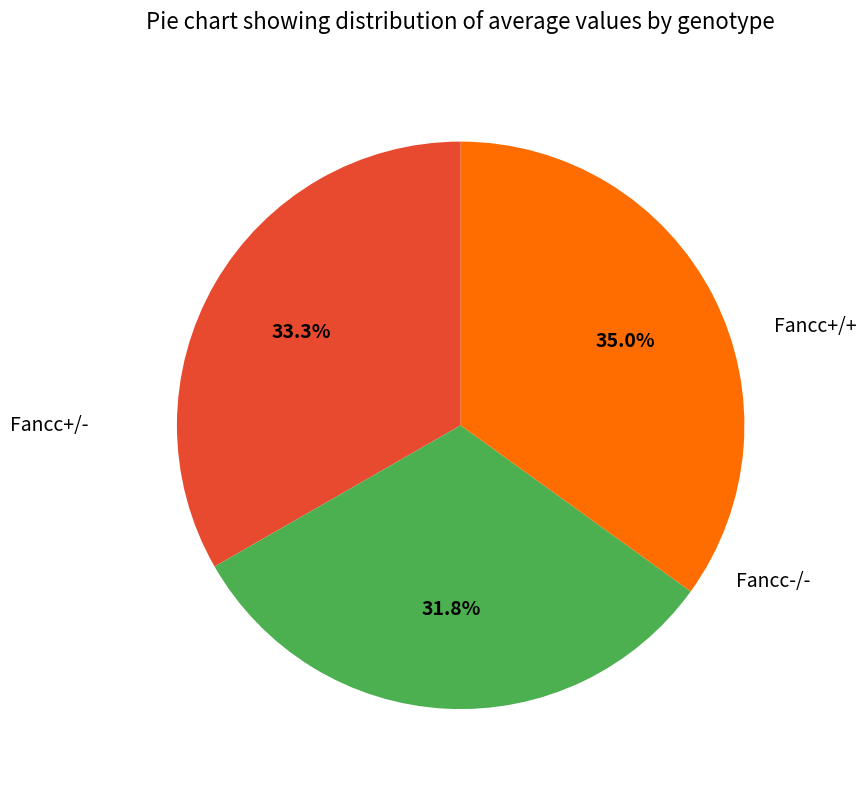

Is there a majority slice in this chart?

No